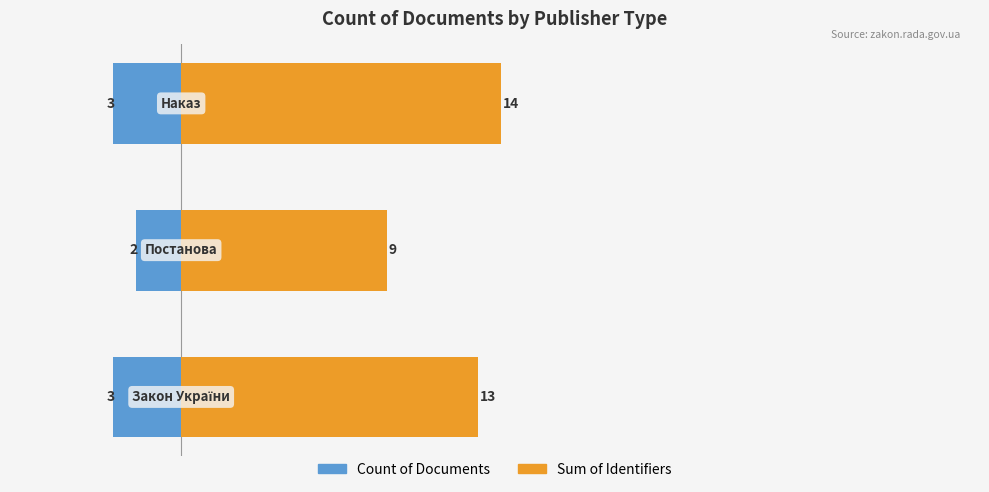

Which series changed the most between 0 and 1?

Sum of Identifiers